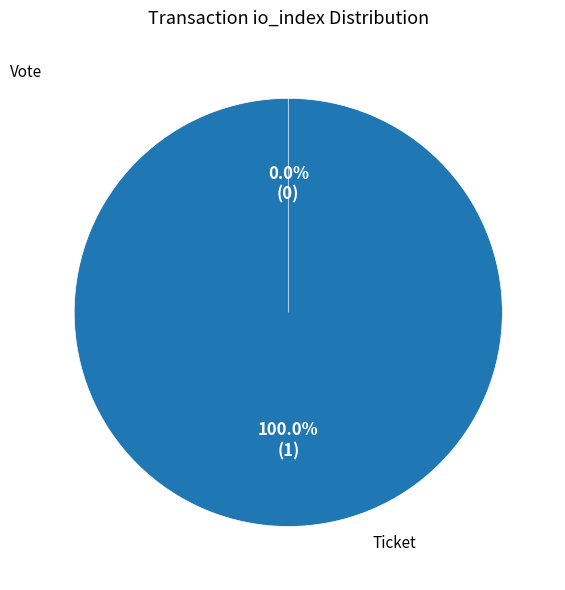

Rank the categories by value from highest to lowest.

Vote (io_index=1), Ticket (io_index=0)